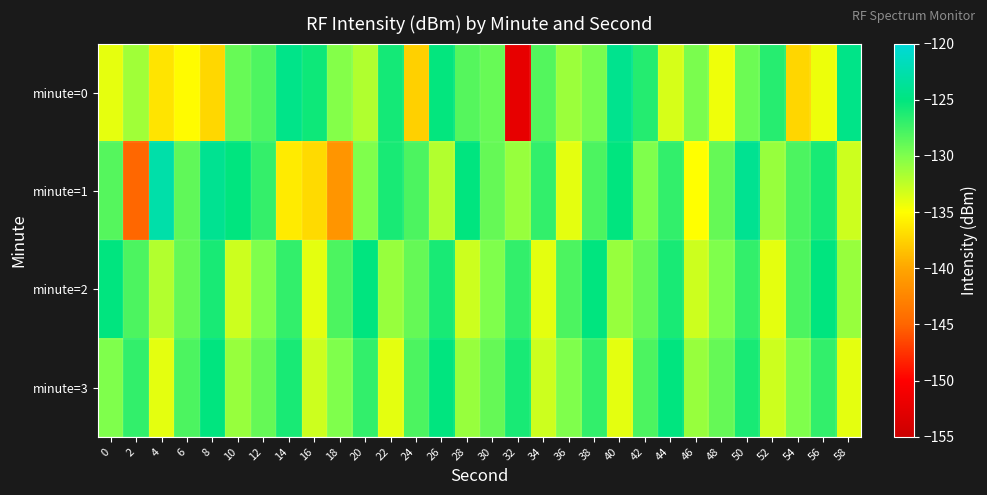

What is the difference between the highest and lowest values at 20?

6.9